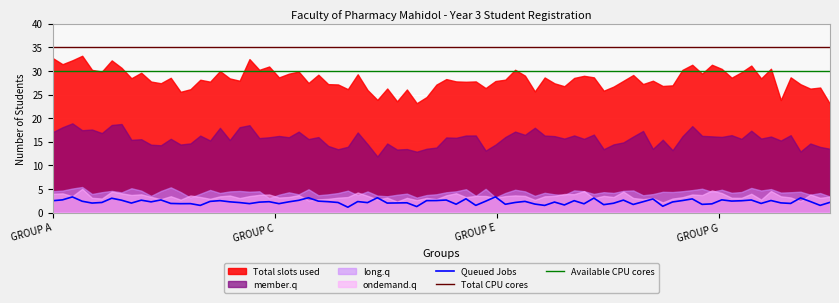

True or false: Available CPU cores and Queued Jobs intersect in this chart.

False